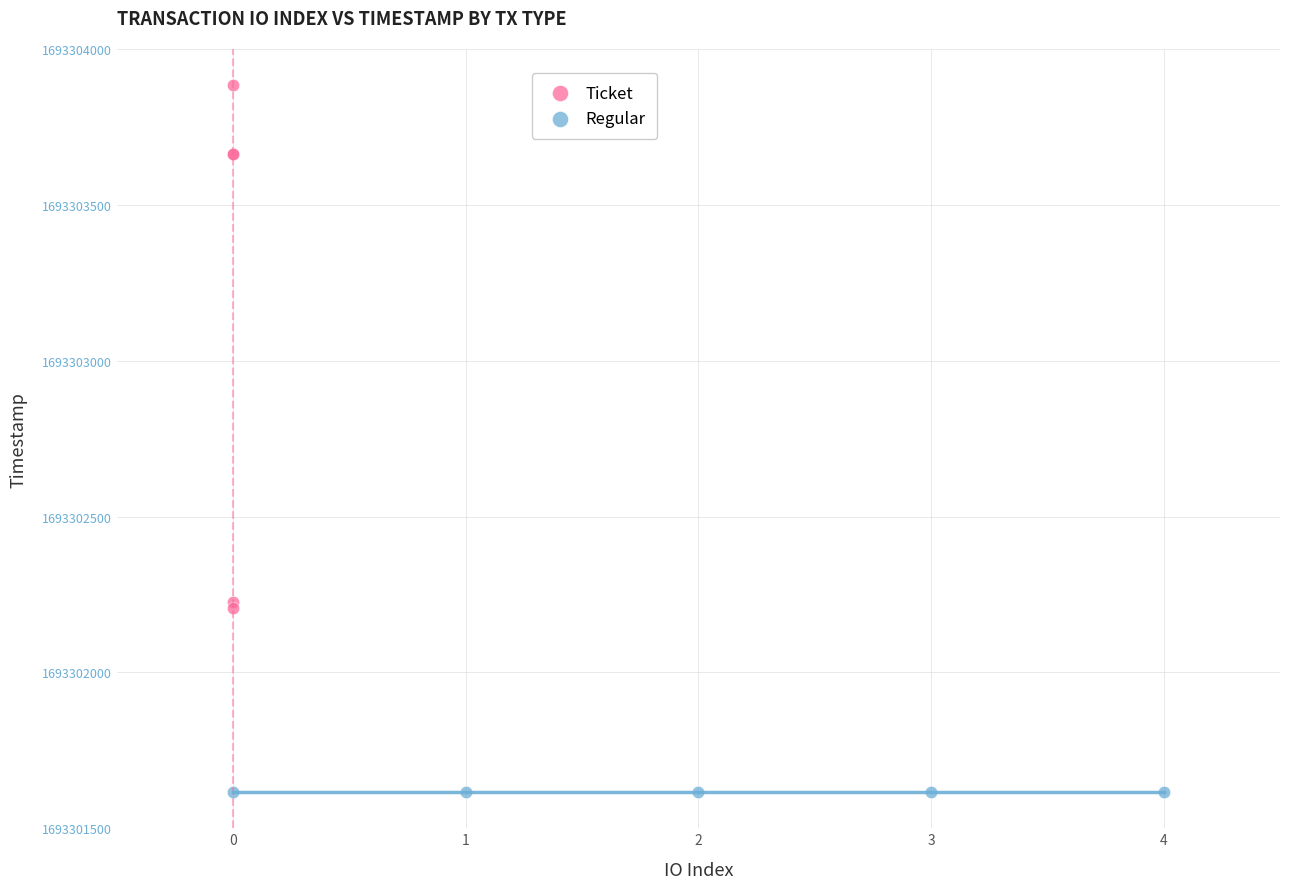

Which series reaches the maximum Y coordinate?

Ticket